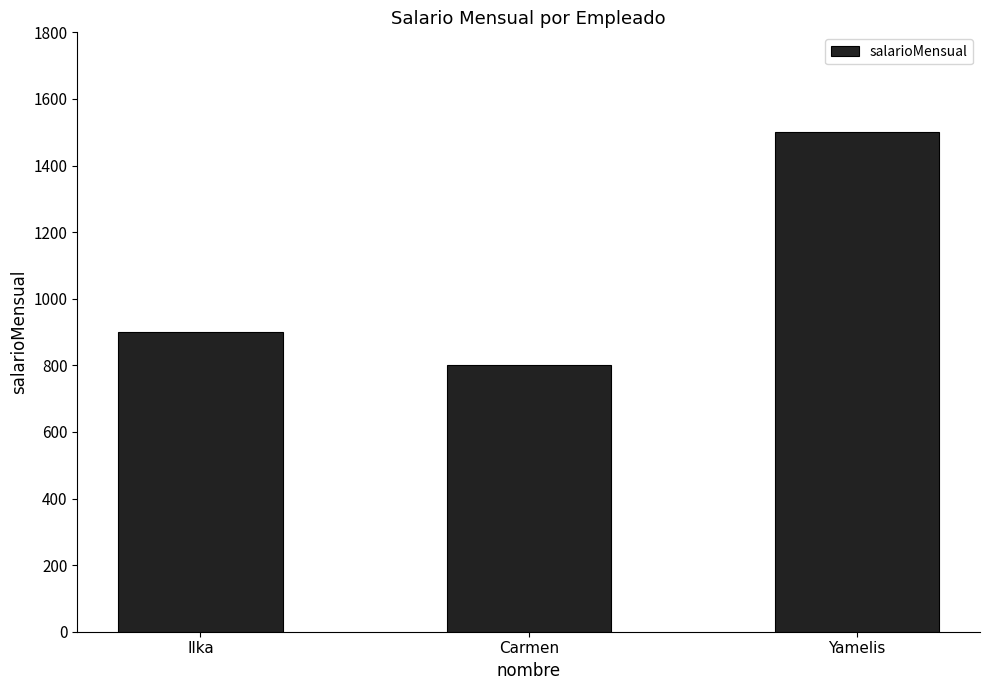

How many values are between 800 and 1500?

3